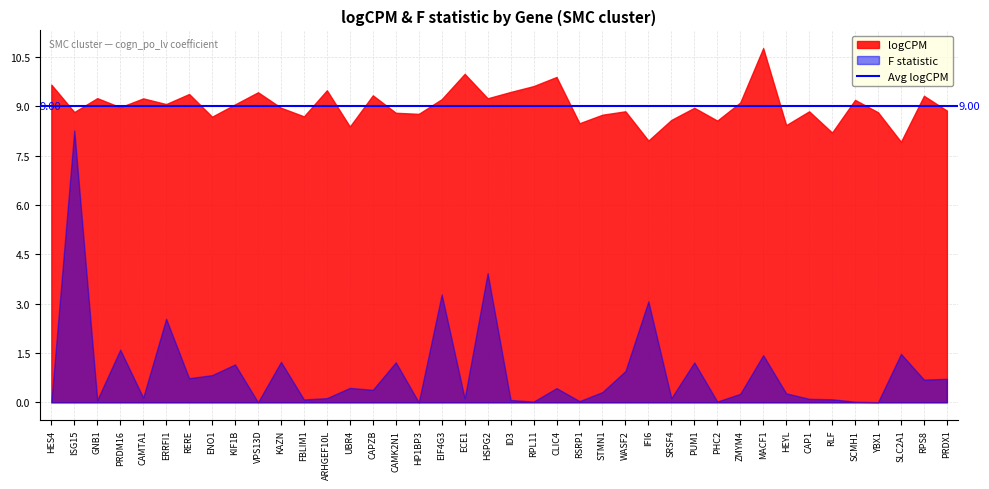

Between RSRP1 and RPS8, which series saw the biggest shift?

logCPM